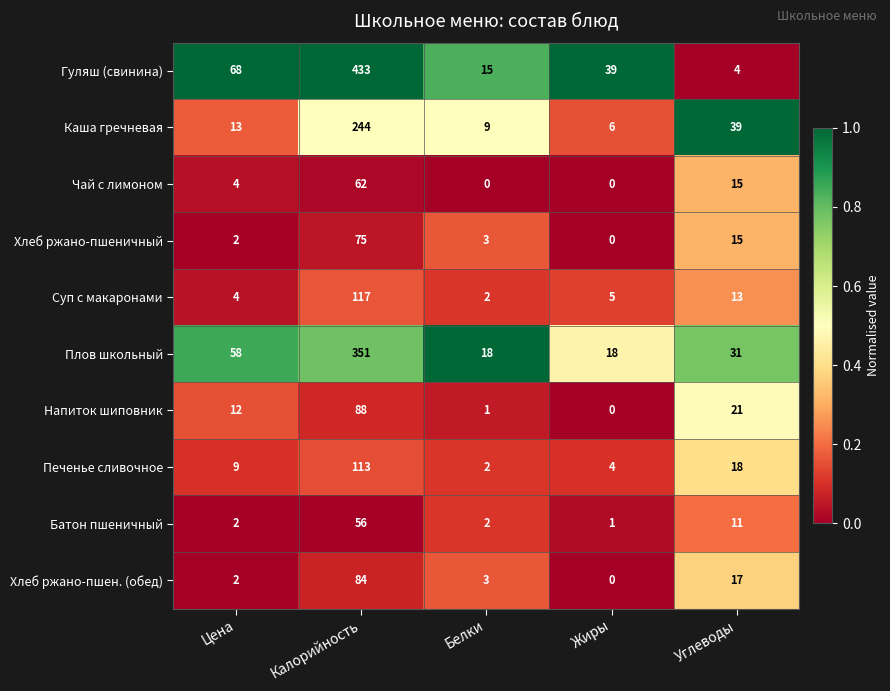

Is the value of Чай с лимоном at Цена greater than the value of Плов школьный at Жиры?

No